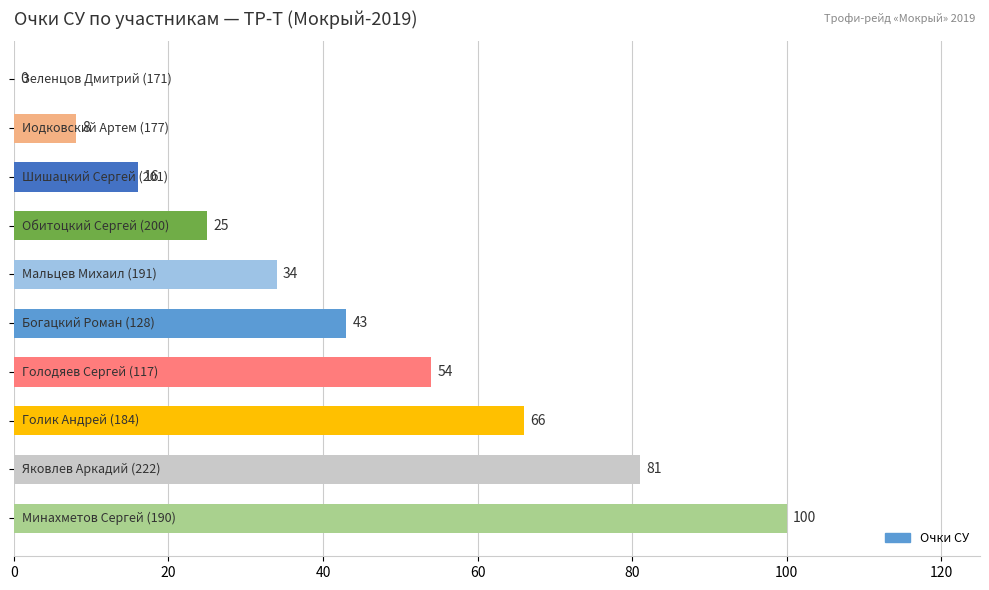

How many data points does each series have?

10